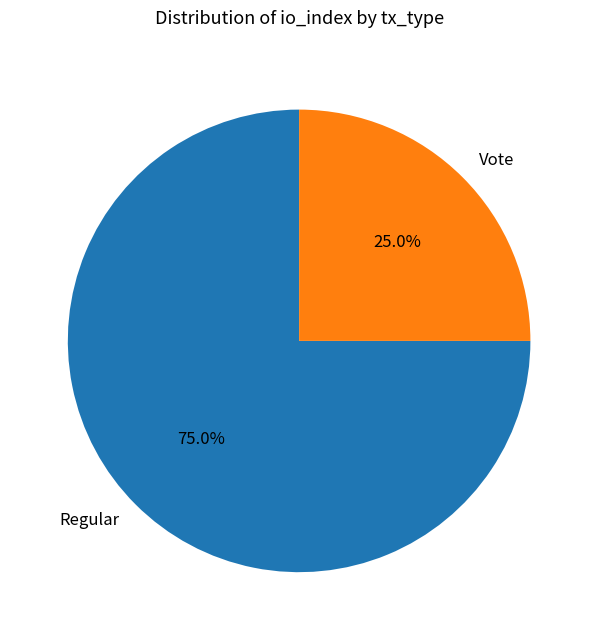

Does Regular account for over 50% of the chart?

Yes